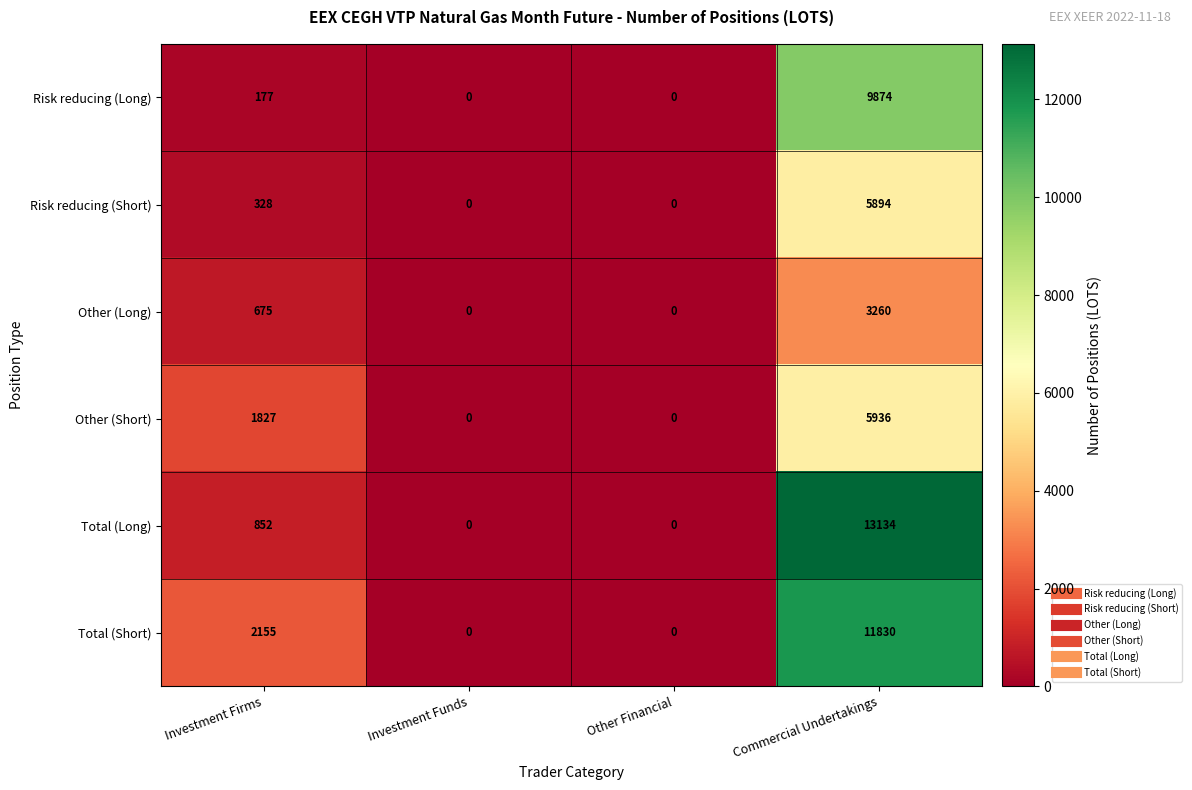

At which category is the sum across all series the highest?

Commercial Undertakings